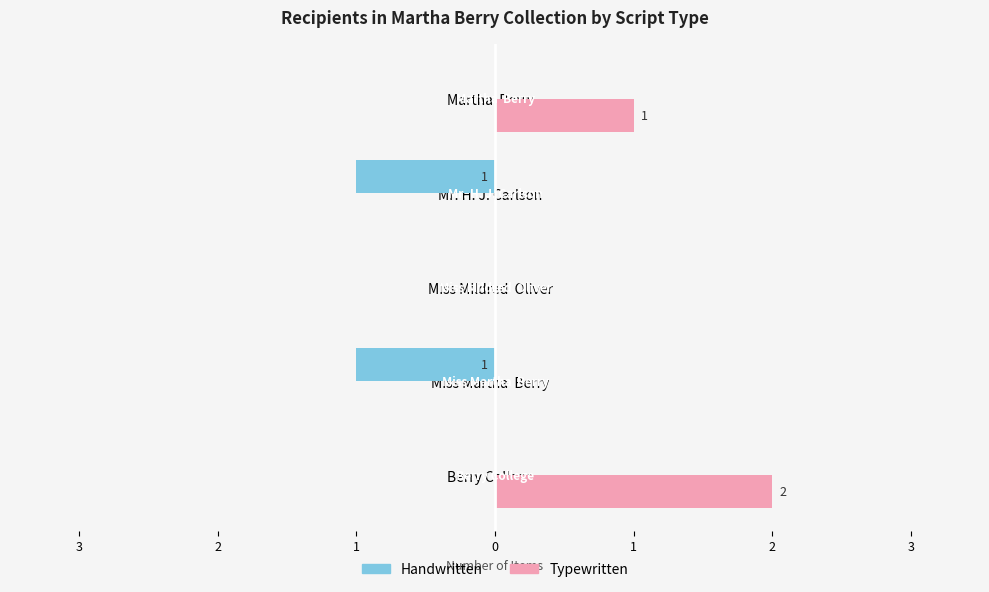

What are all the series names shown in the legend?

Handwritten, Typewritten